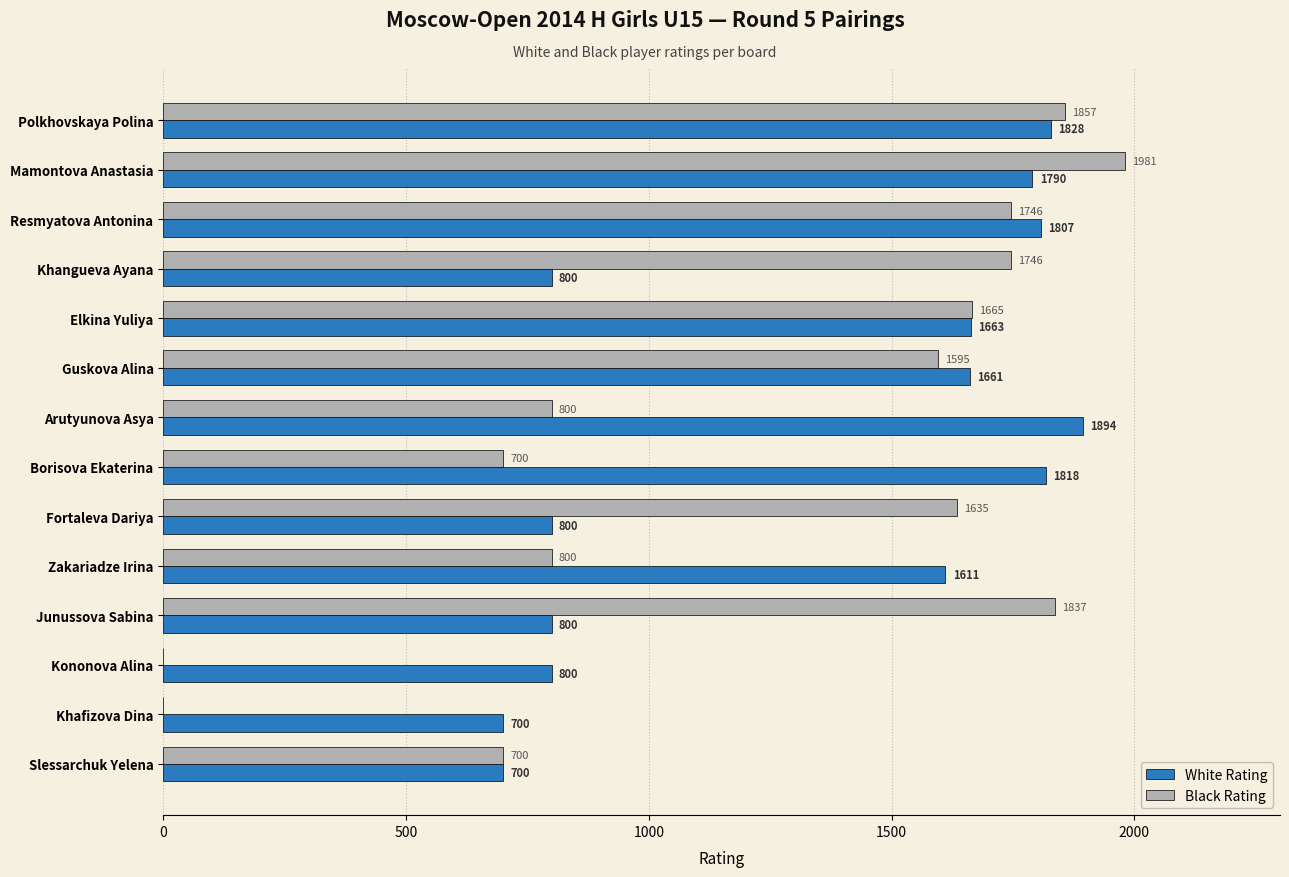

The value of Black Rating at Slessarchuk Yelena is 229. True or false?

False